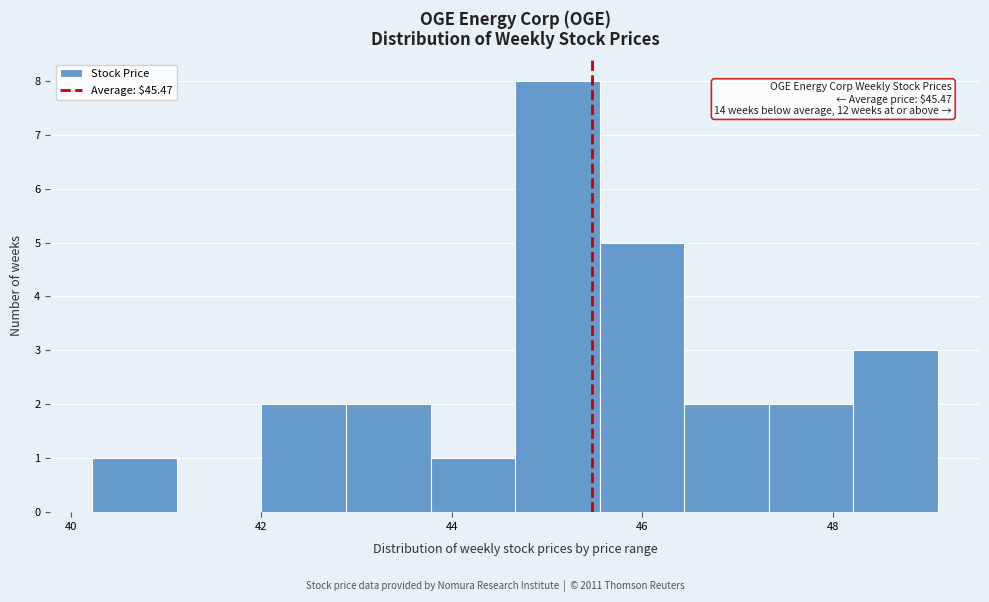

Over which range of the x-axis is the bar tallest?

44.6 to 45.6